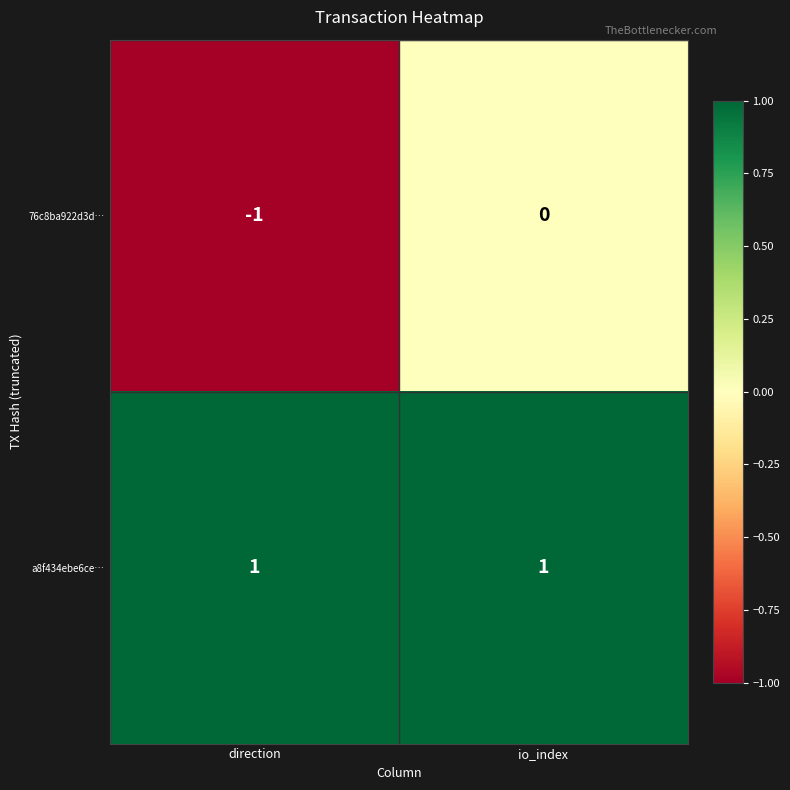

True or false: a8f434ebe6ce… has a value of 2 at io_index.

False